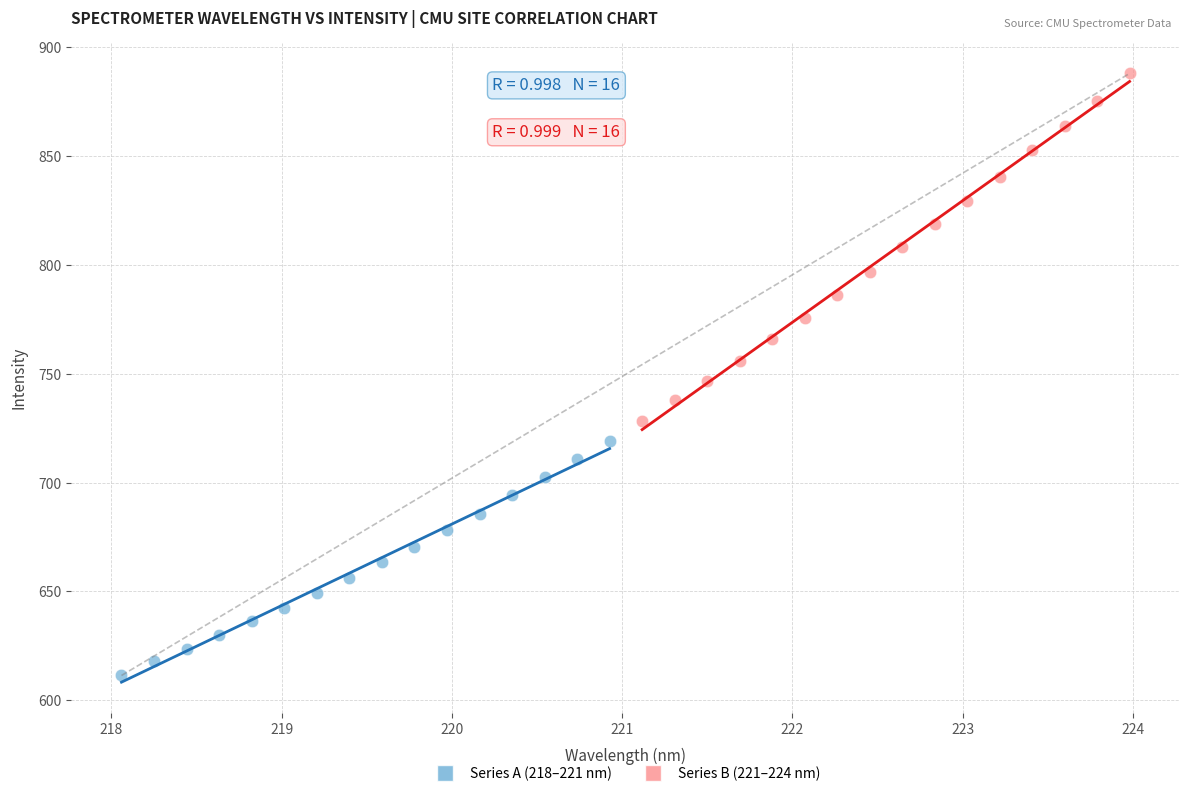

Which series has the largest Y range (max minus min)?

Series B (221–224 nm)